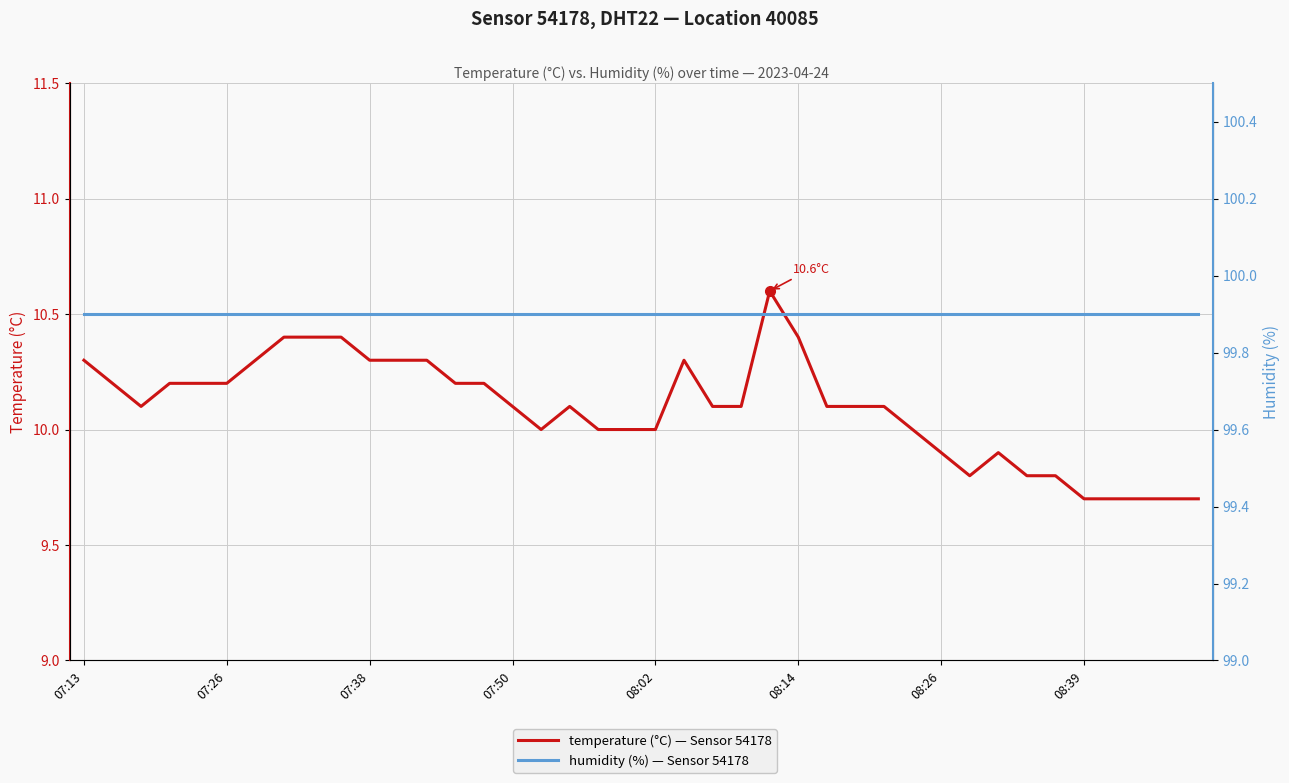

True or false: humidity (%) — Sensor 54178 has a value of 99.9 at 16.

True